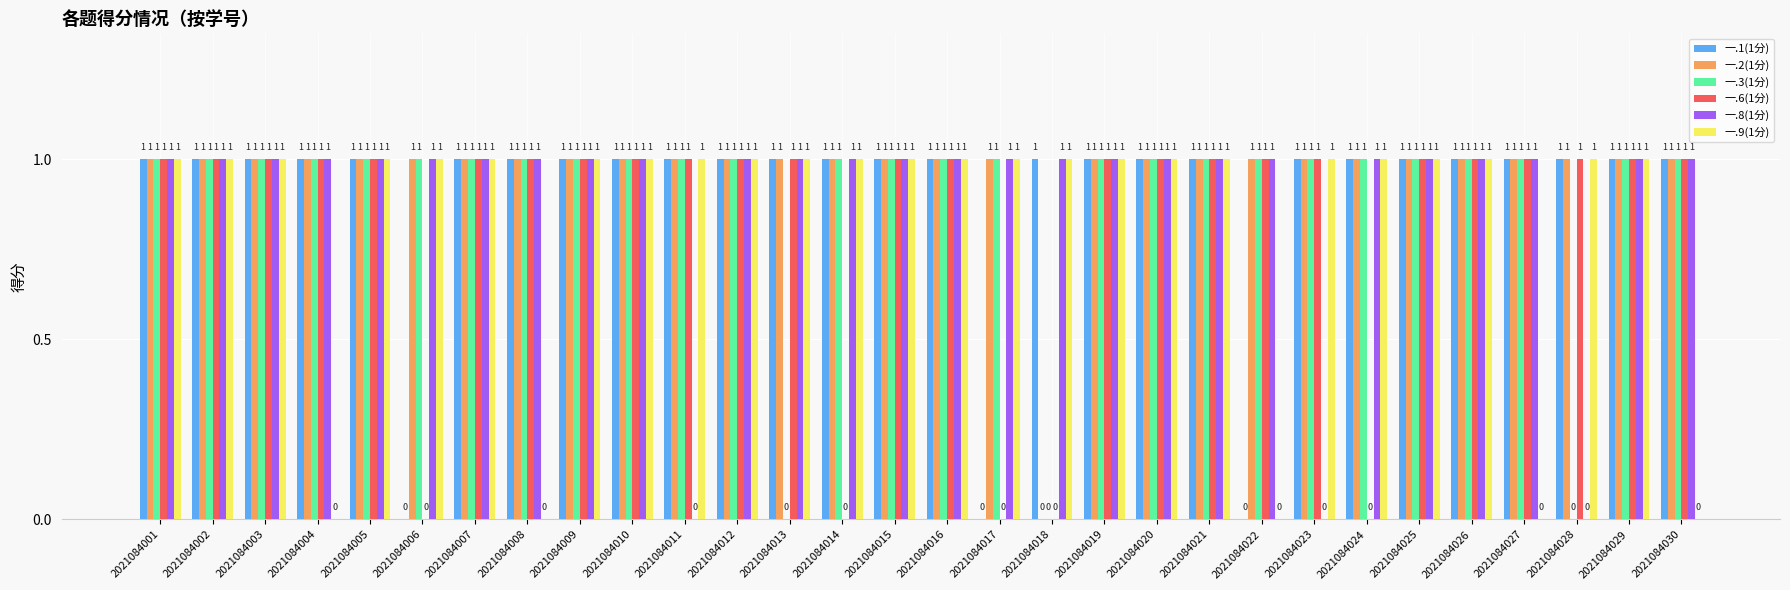

Between 2021084010 and 2021084011, which series saw the biggest shift?

一.8(1分)